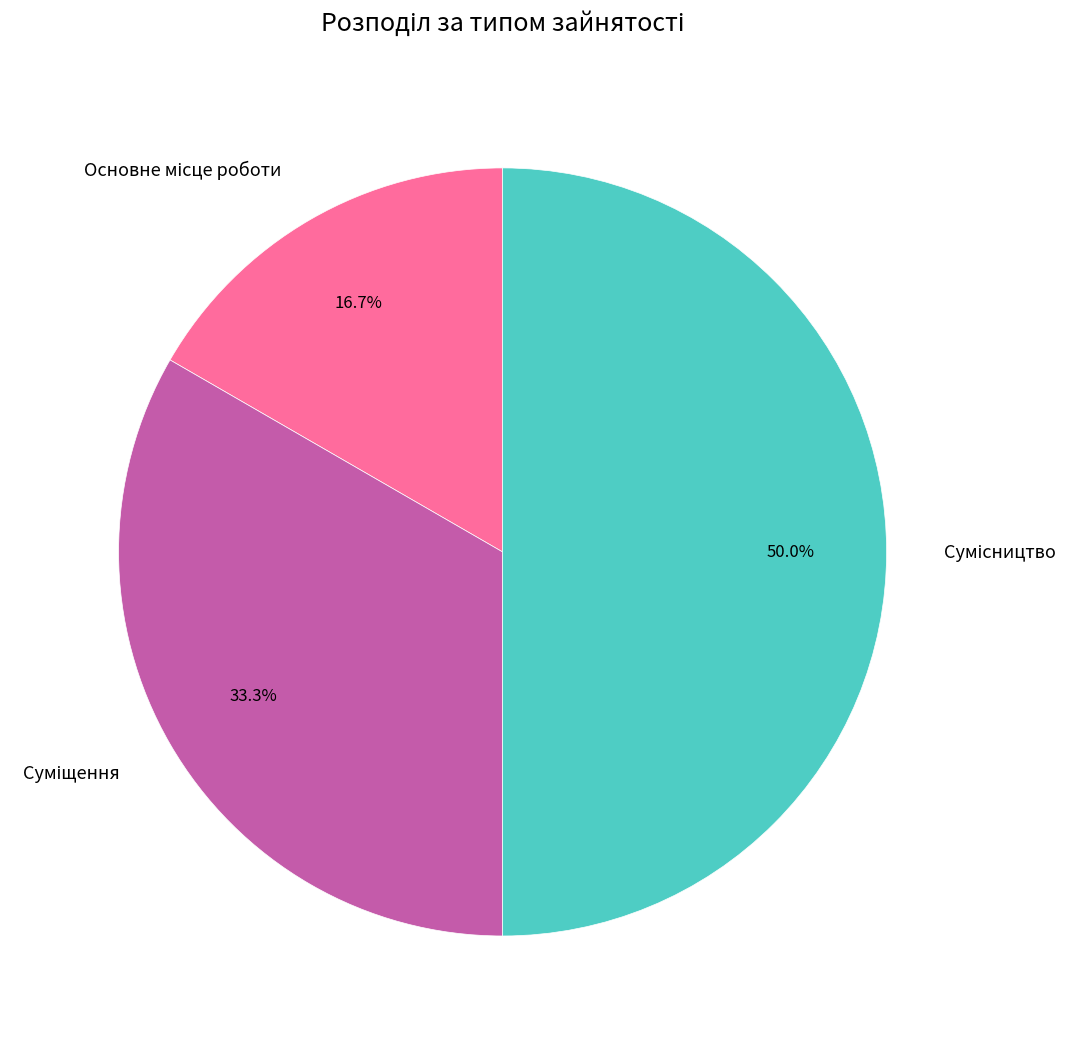

Do Суміщення and Сумісництво together represent more than half of the pie?

Yes